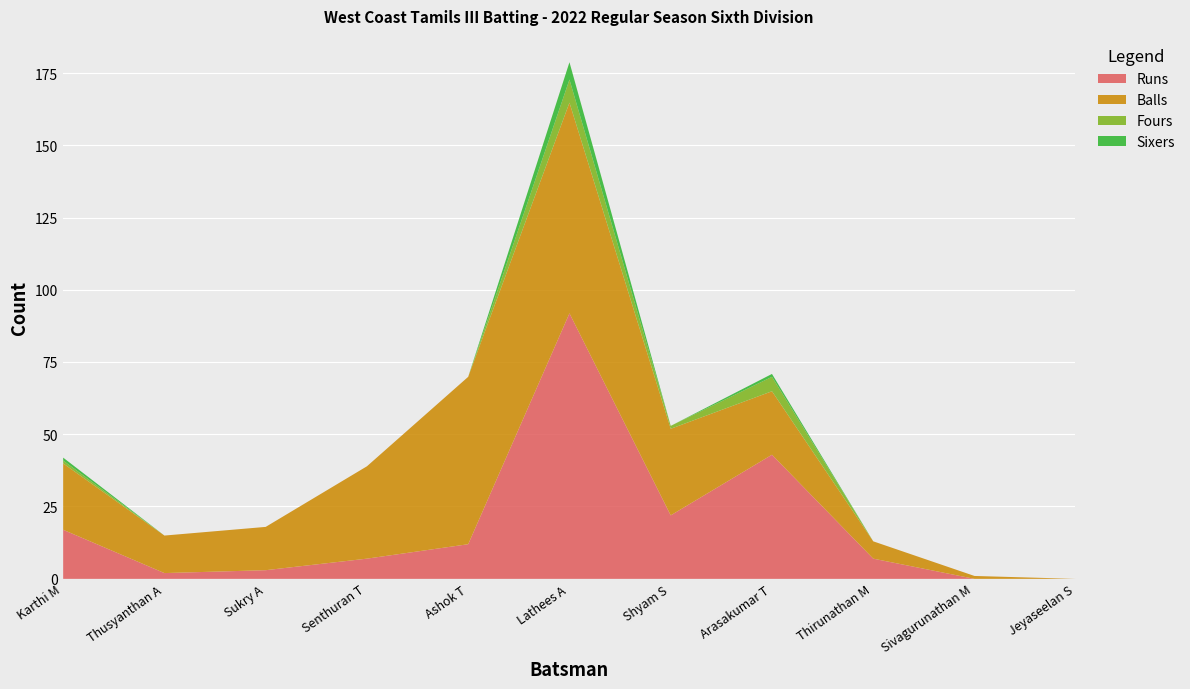

Reading left to right, list all the values displayed in this chart.

Runs: Karthi M=17	Thusyanthan A=2	Sukry A=3	Senthuran T=7	Ashok T=12	Lathees A=92	Shyam S=22	Arasakumar T=43	Thirunathan M=7	Sivagurunathan M=0	Jeyaseelan S=0
Balls: Karthi M=23	Thusyanthan A=13	Sukry A=15	Senthuran T=32	Ashok T=58	Lathees A=73	Shyam S=30	Arasakumar T=22	Thirunathan M=6	Sivagurunathan M=1	Jeyaseelan S=0
Fours: Karthi M=1	Thusyanthan A=0	Sukry A=0	Senthuran T=0	Ashok T=0	Lathees A=8	Shyam S=1	Arasakumar T=5	Thirunathan M=0	Sivagurunathan M=0	Jeyaseelan S=0
Sixers: Karthi M=1	Thusyanthan A=0	Sukry A=0	Senthuran T=0	Ashok T=0	Lathees A=6	Shyam S=0	Arasakumar T=1	Thirunathan M=0	Sivagurunathan M=0	Jeyaseelan S=0